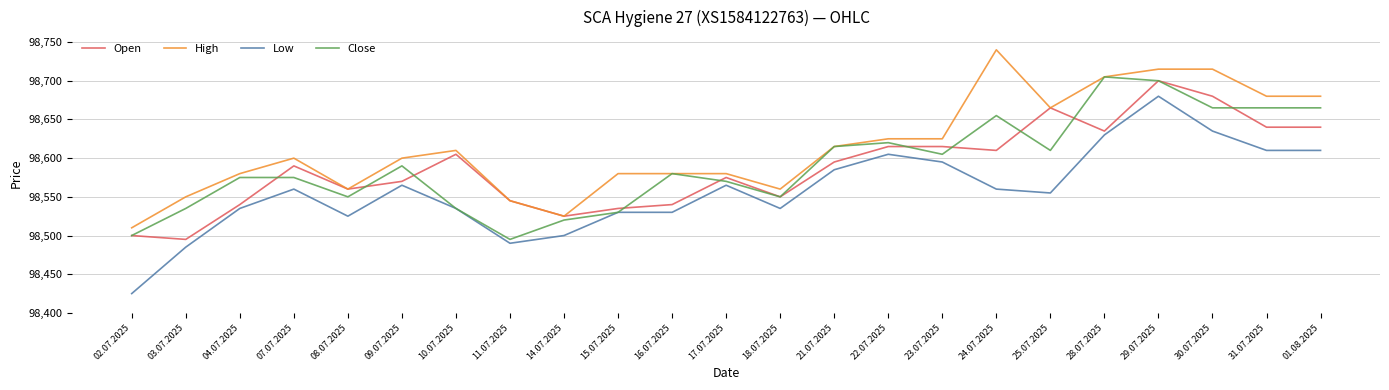

What is the average value of the Low series?

98558